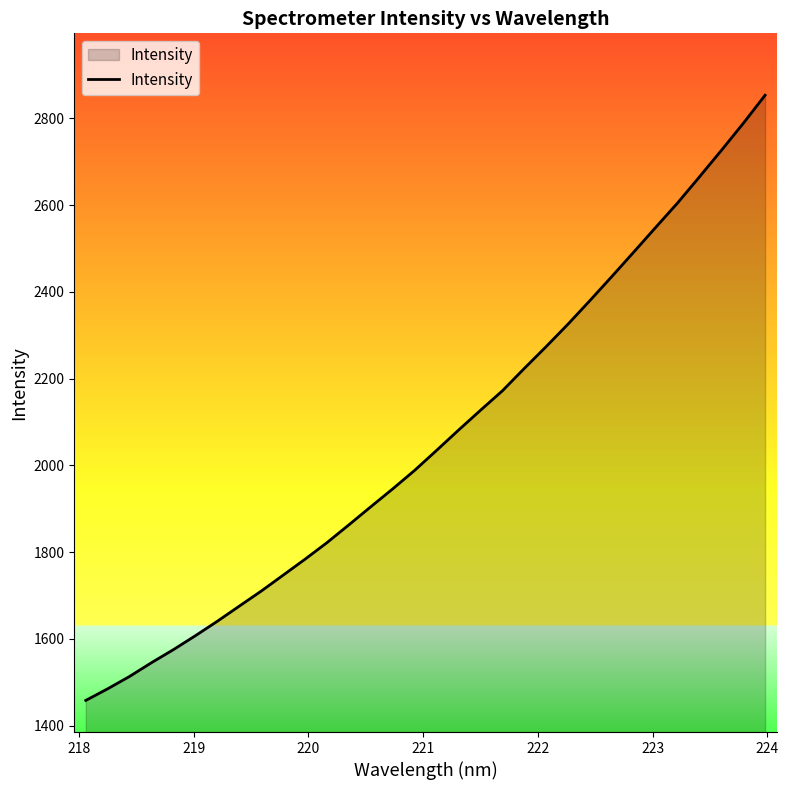

What is the maximum value shown in the chart?

2853.6